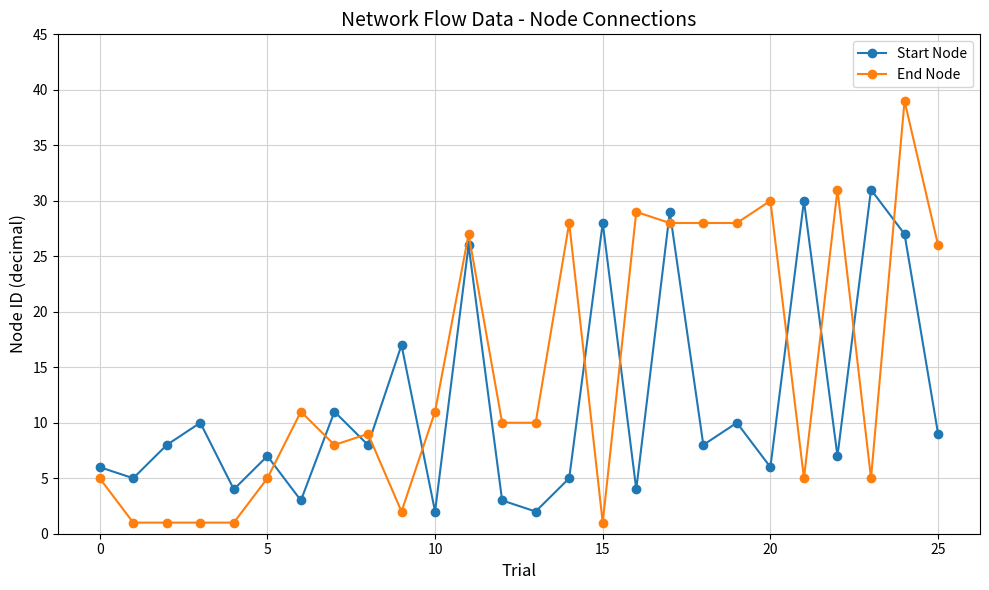

Rank the series by their maximum value, from highest to lowest.

End Node, Start Node